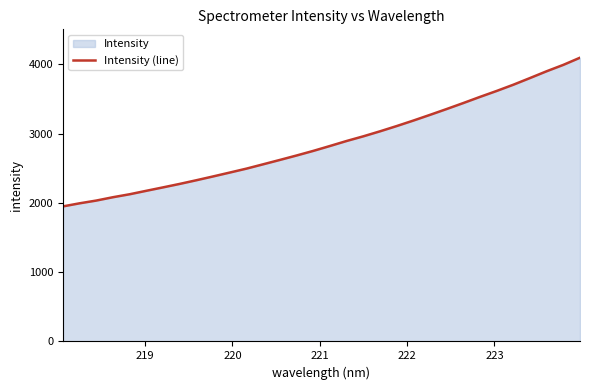

What is the greatest value displayed?

4096.5